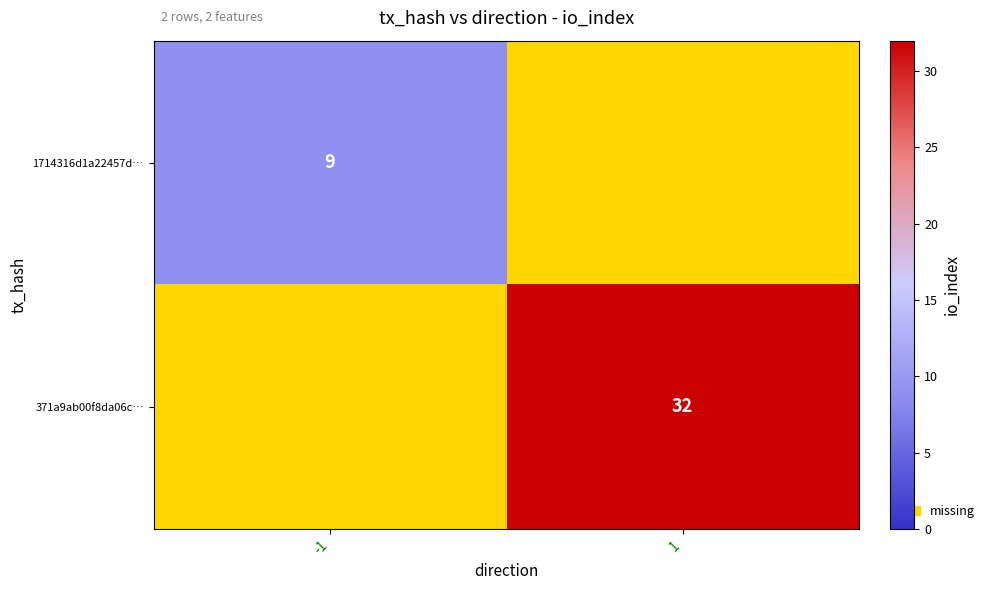

Count the number of data series in this chart.

2